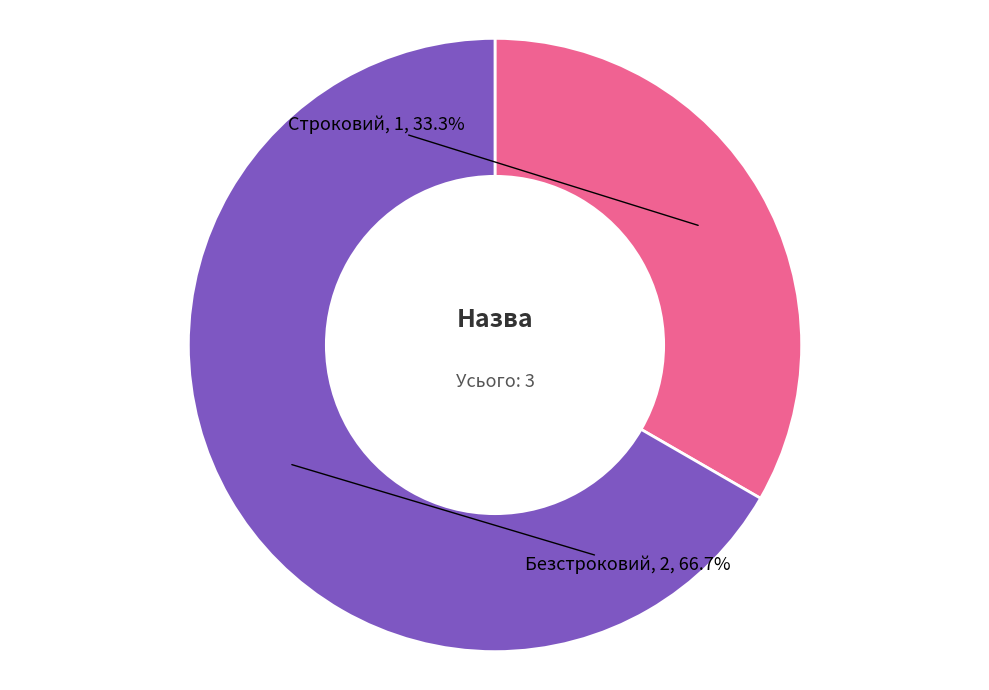

What is the largest slice in the pie chart?

Безстроковий